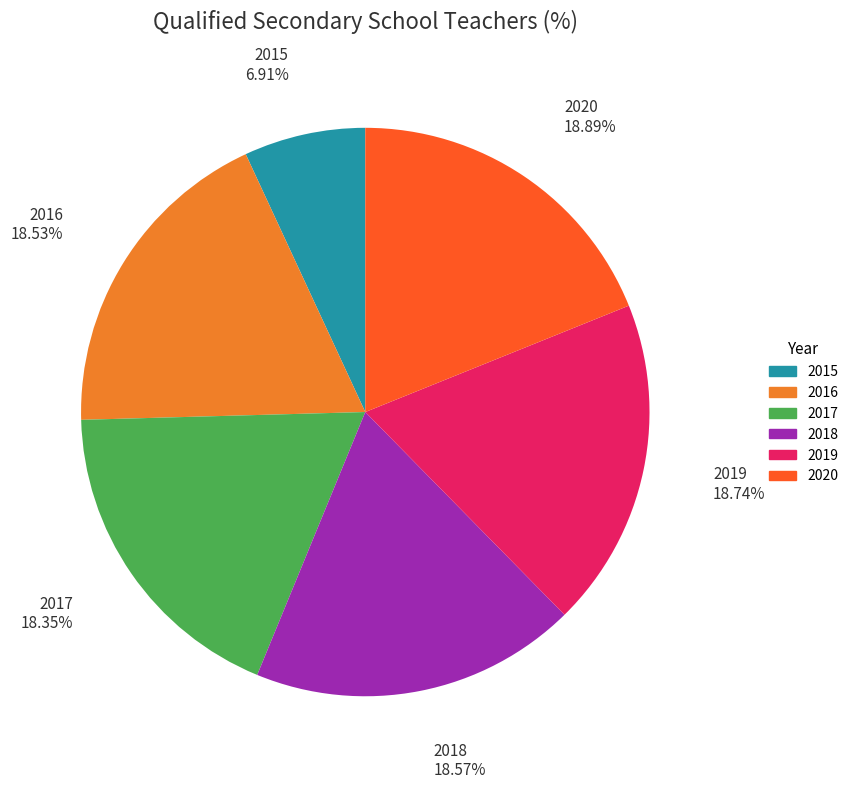

Count the number of slices in the pie.

6